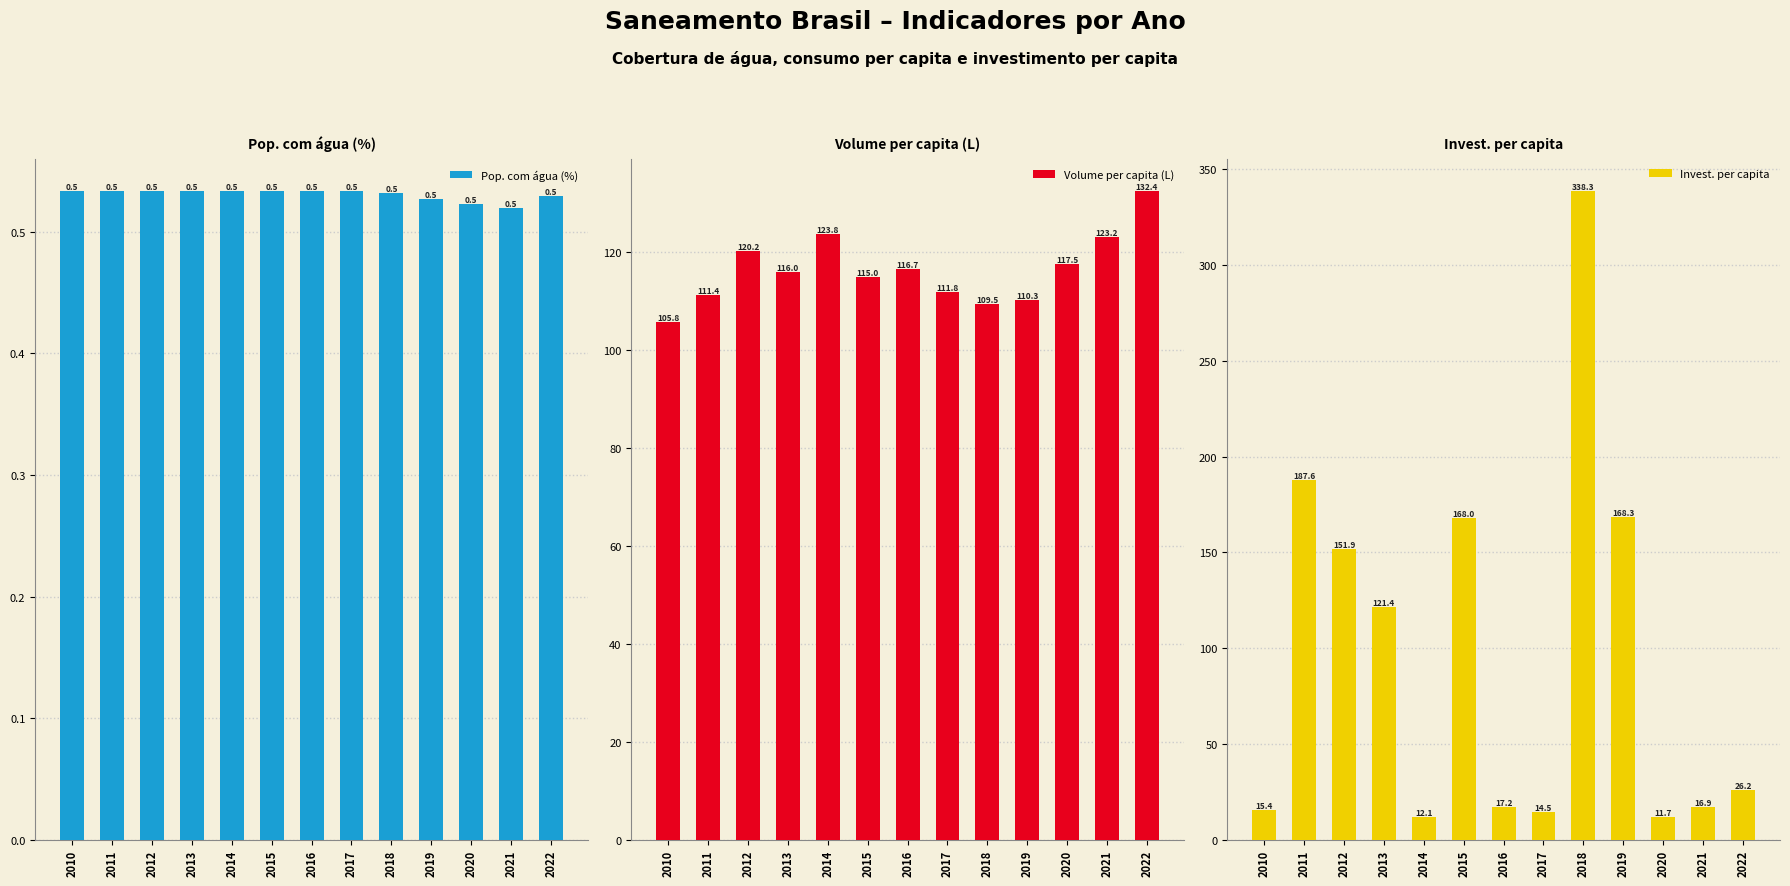

Reading left to right, list all the values displayed in this chart.

Pop. com água (%): 0.5	0.5	0.5	0.5	0.5	0.5	0.5	0.5	0.5	0.5	0.5	0.5	0.5
Volume per capita (L): 105.8	111.4	120.2	116.0	123.8	115.0	116.7	111.8	109.5	110.3	117.5	123.2	132.4
Invest. per capita: 15.4	187.6	151.9	121.4	12.1	168.0	17.2	14.5	338.3	168.3	11.7	16.9	26.2